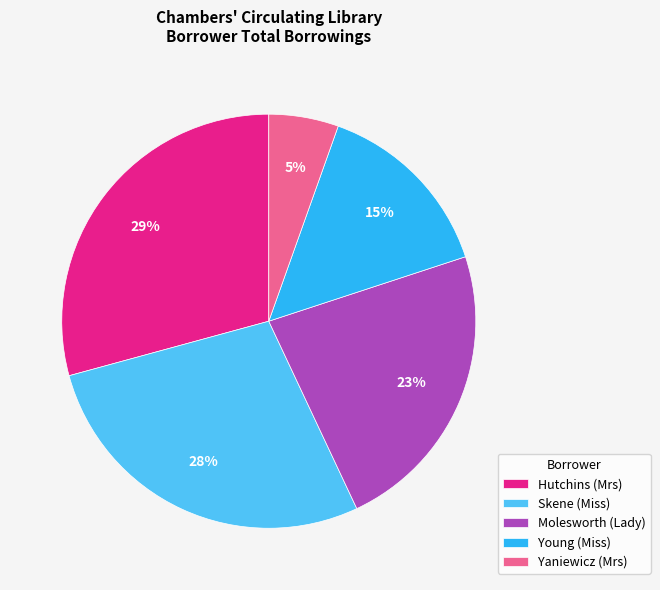

Is there any slice that represents more than half of the pie?

No